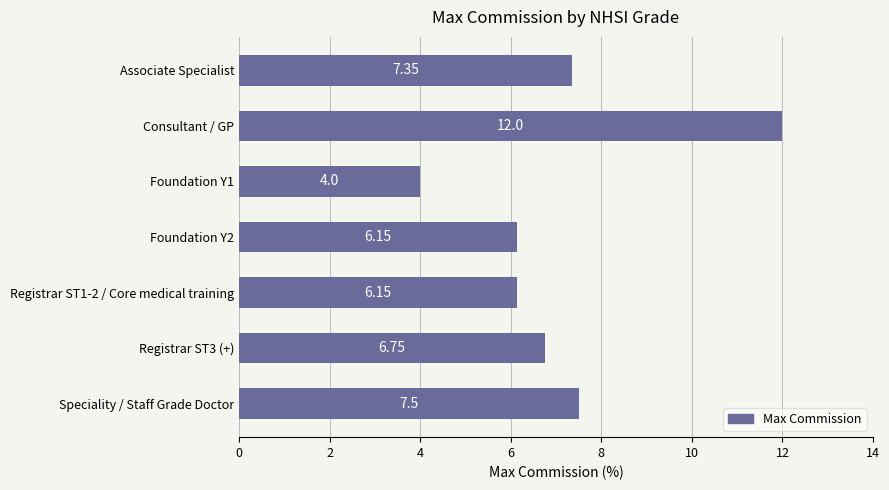

Where is the data nearest to the value 8?

Speciality / Staff Grade Doctor